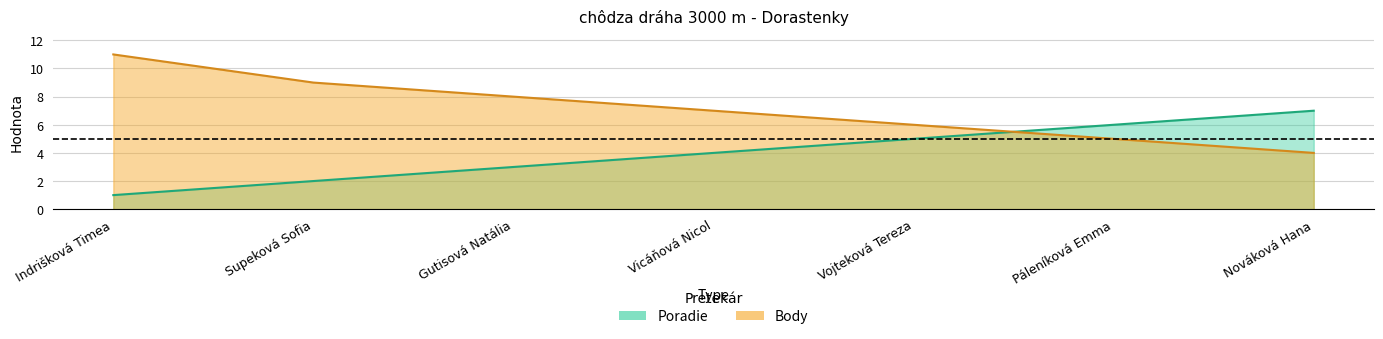

How many Body values are between 5 and 9?

5